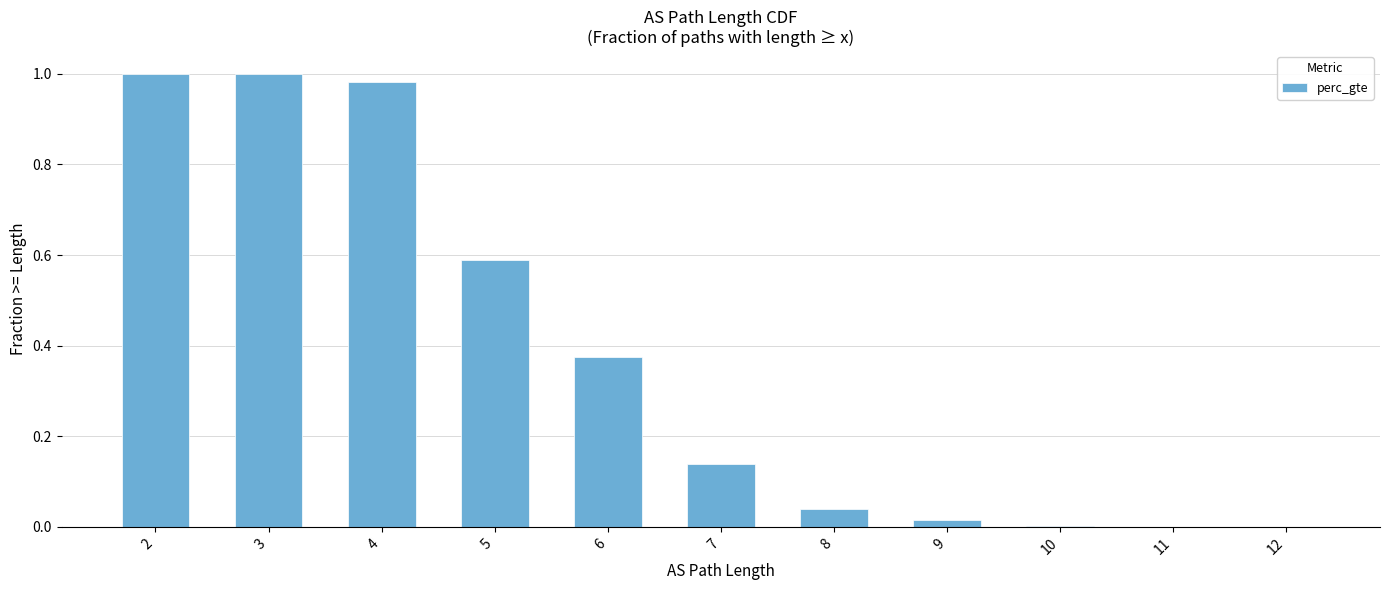

What is the sum of the values at 6 and 2?

1.4